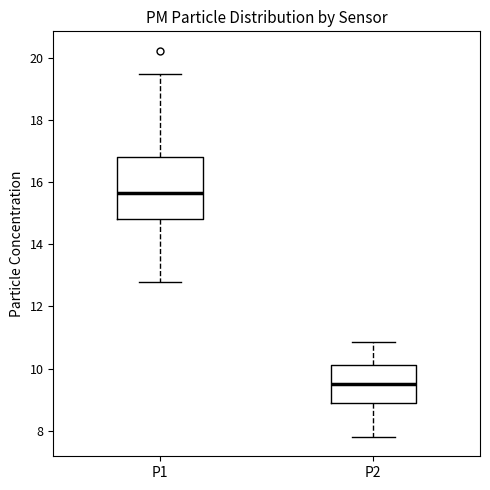

Reading left to right, read every box against the y-axis: the position of its median line, the range the box covers, and the ends of its whiskers. The values are not printed on the chart, so give them approximately, as read against the axis.

P1: median 15.6, box 14.8 to 16.8, whiskers 12.8 to 19.4
P2: median 9.6, box 9.0 to 10.2, whiskers 7.8 to 10.8